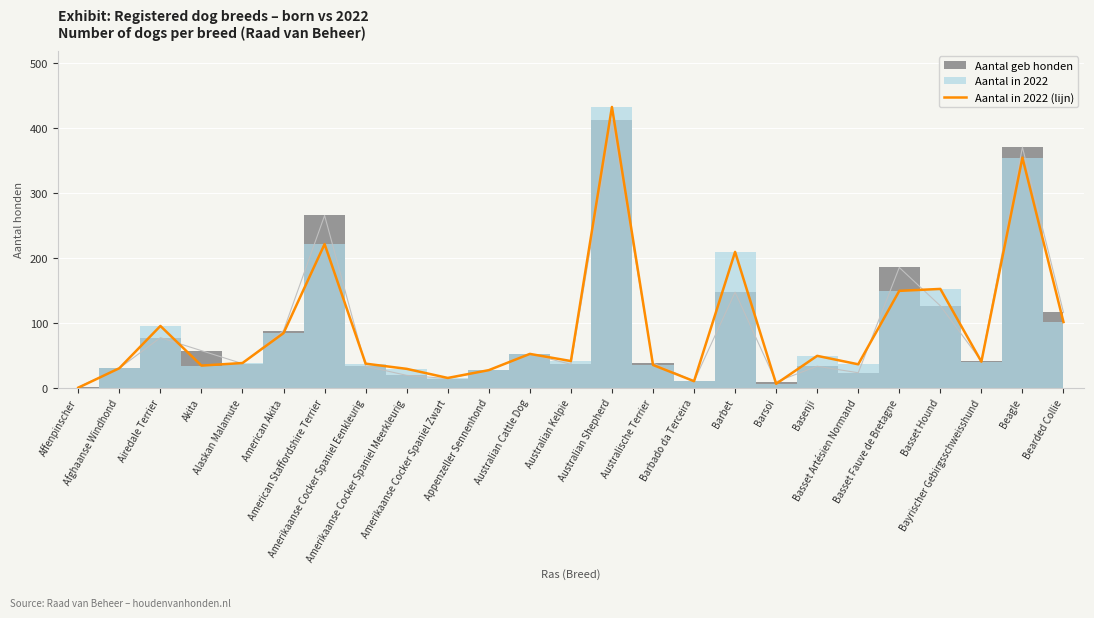

Which label corresponds to the smallest value in the chart?

Affenpinscher